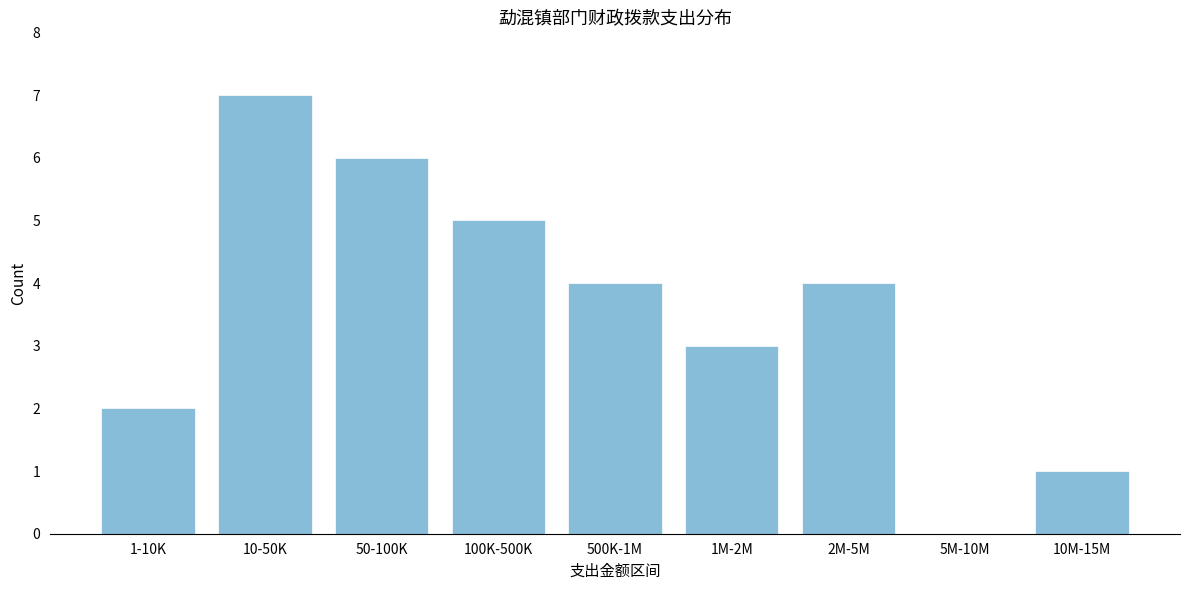

Reading right to left, list all the values displayed in this chart.

10M-15M=1	5M-10M=0	2M-5M=4	1M-2M=3	500K-1M=4	100K-500K=5	50-100K=6	10-50K=7	1-10K=2